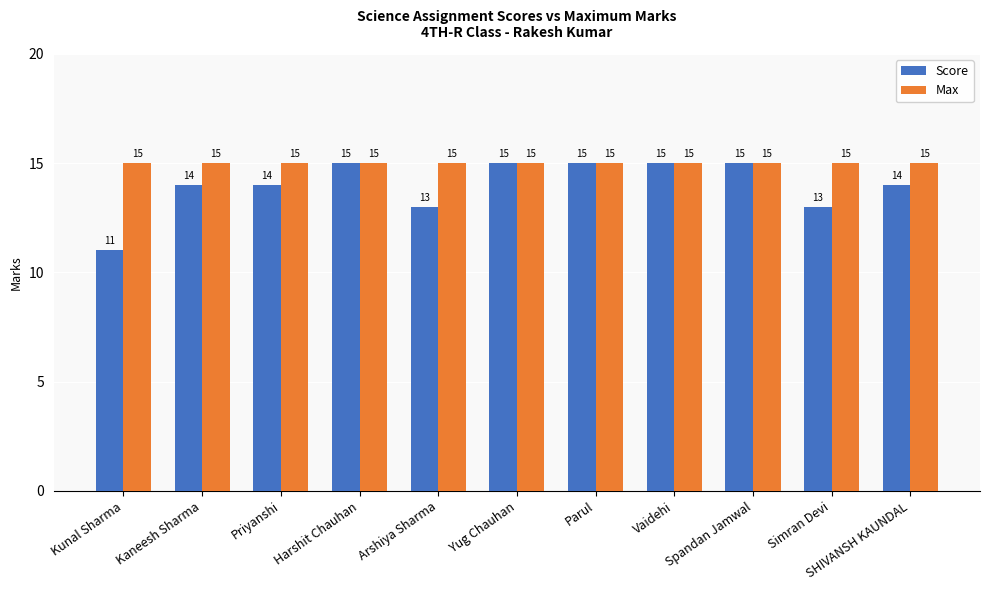

How many categories are shown in the chart?

11